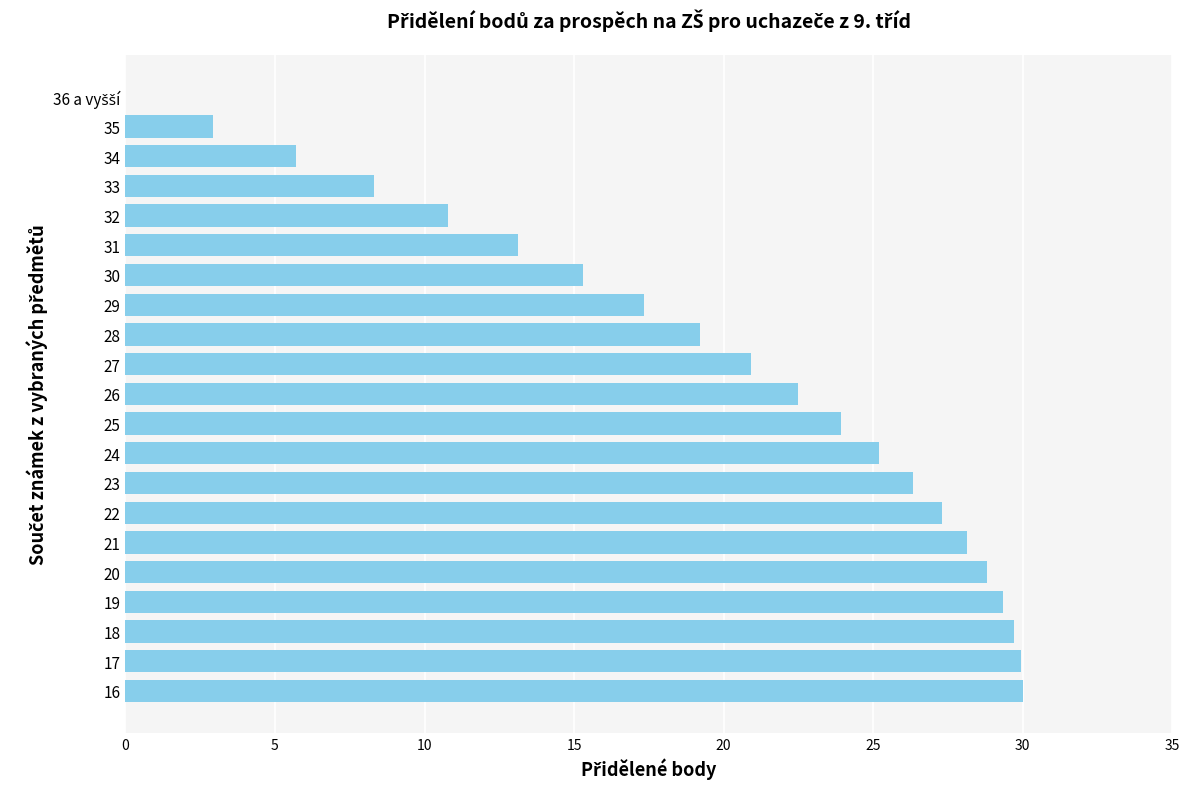

Is it true that the value at 17 is 29.9?

True